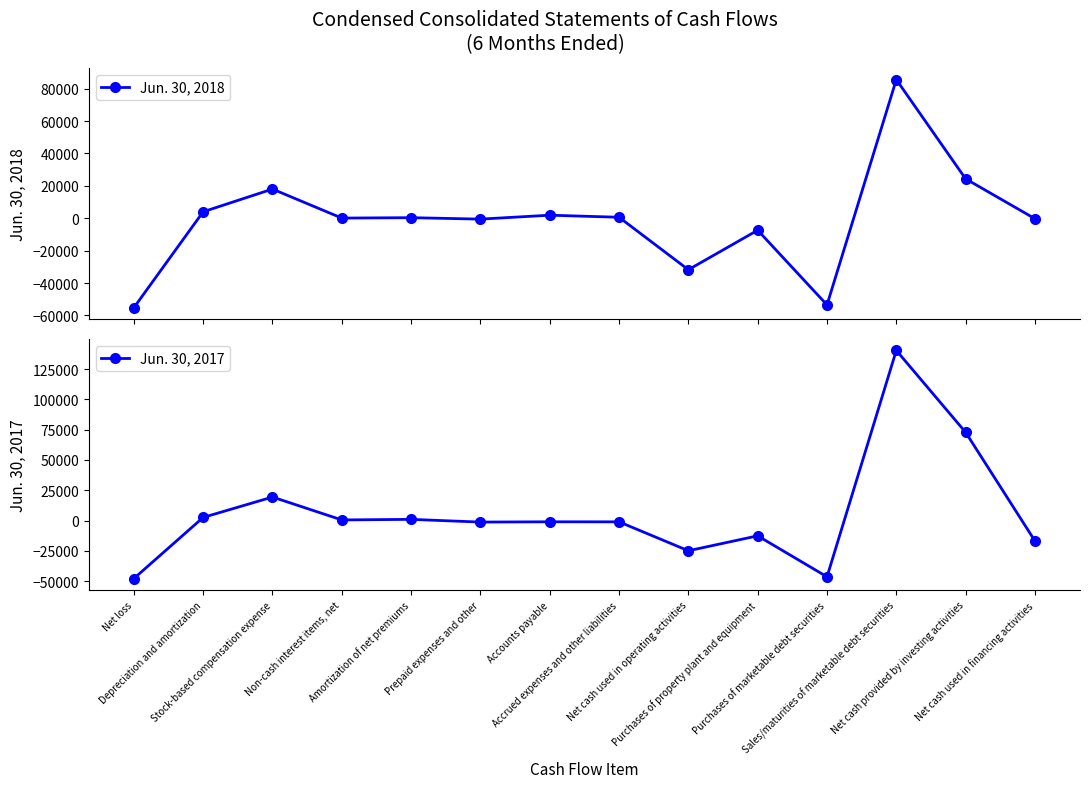

How many interior local peaks does the Jun. 30, 2017 series have?

5